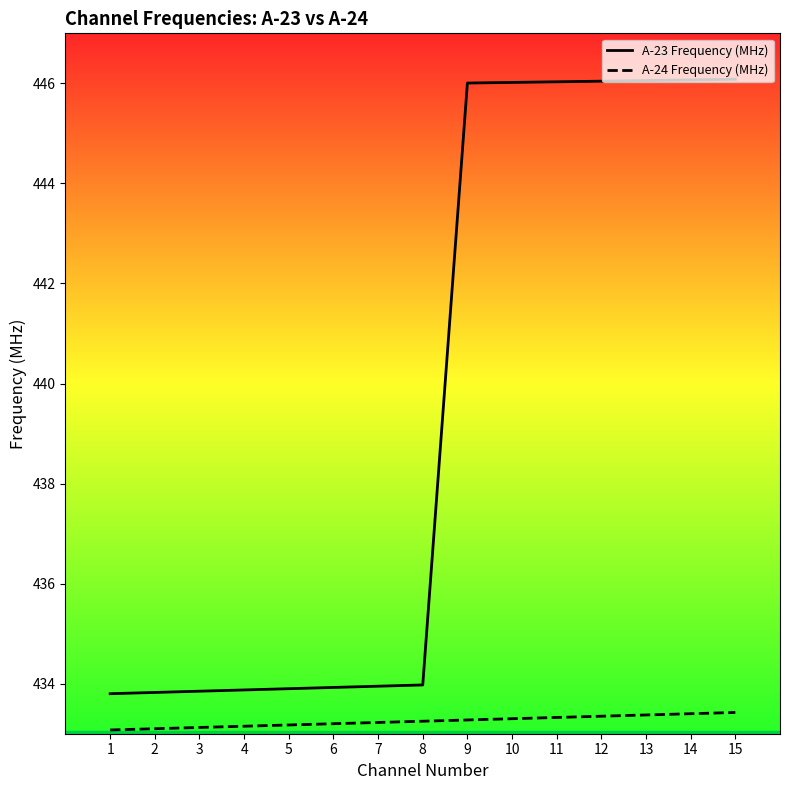

What are all the series names shown in the legend?

А-23 Frequency (MHz), А-24 Frequency (MHz)